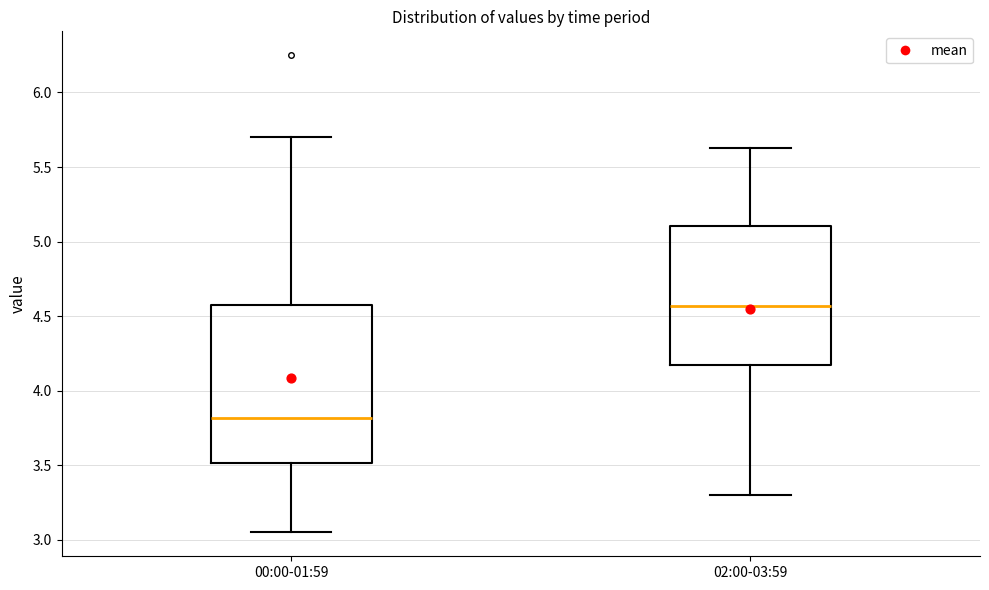

Reading left to right, transcribe this box plot: for each box, give where its median line is, the range the box spans, and where its two whiskers end, as read against the y-axis. The values are not printed on the chart, so give them approximately, as read against the axis.

00:00-01:59: median 3.80, box 3.50 to 4.60, whiskers 3.05 to 5.70
02:00-03:59: median 4.55, box 4.15 to 5.10, whiskers 3.30 to 5.65